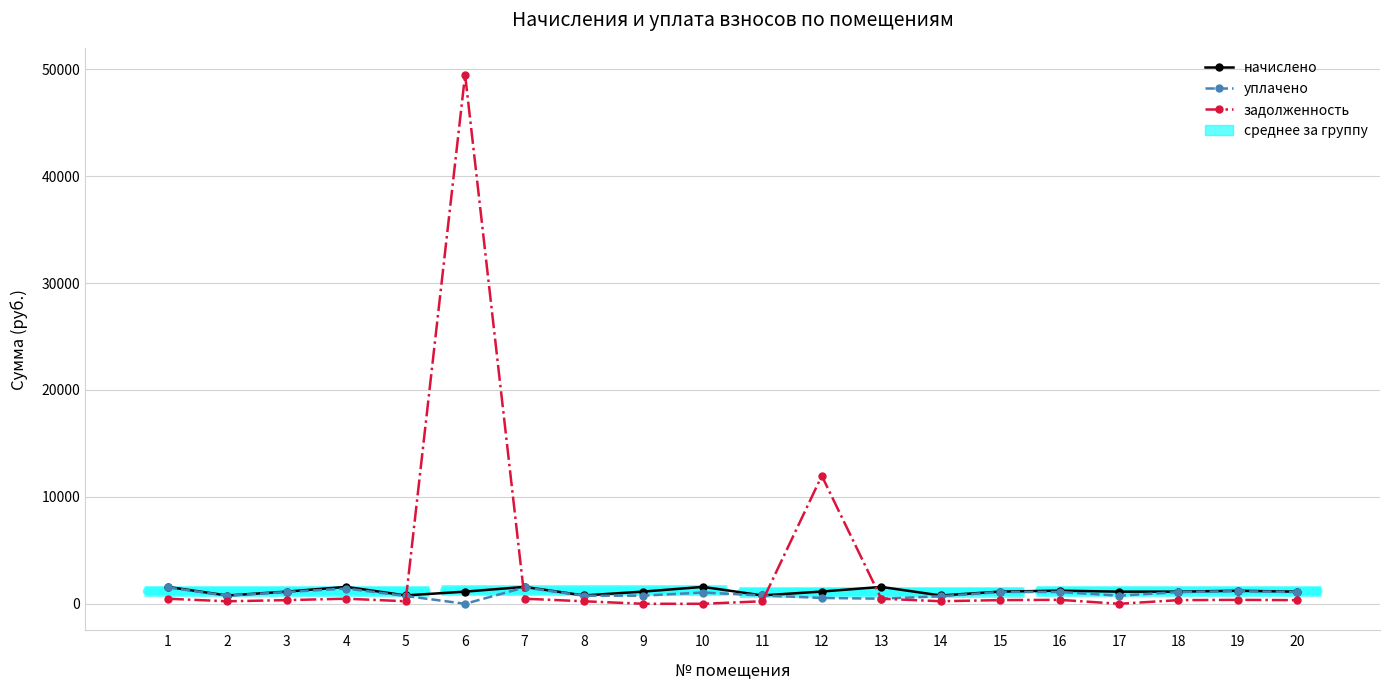

How many values in the уплачено series are below 1054?

10